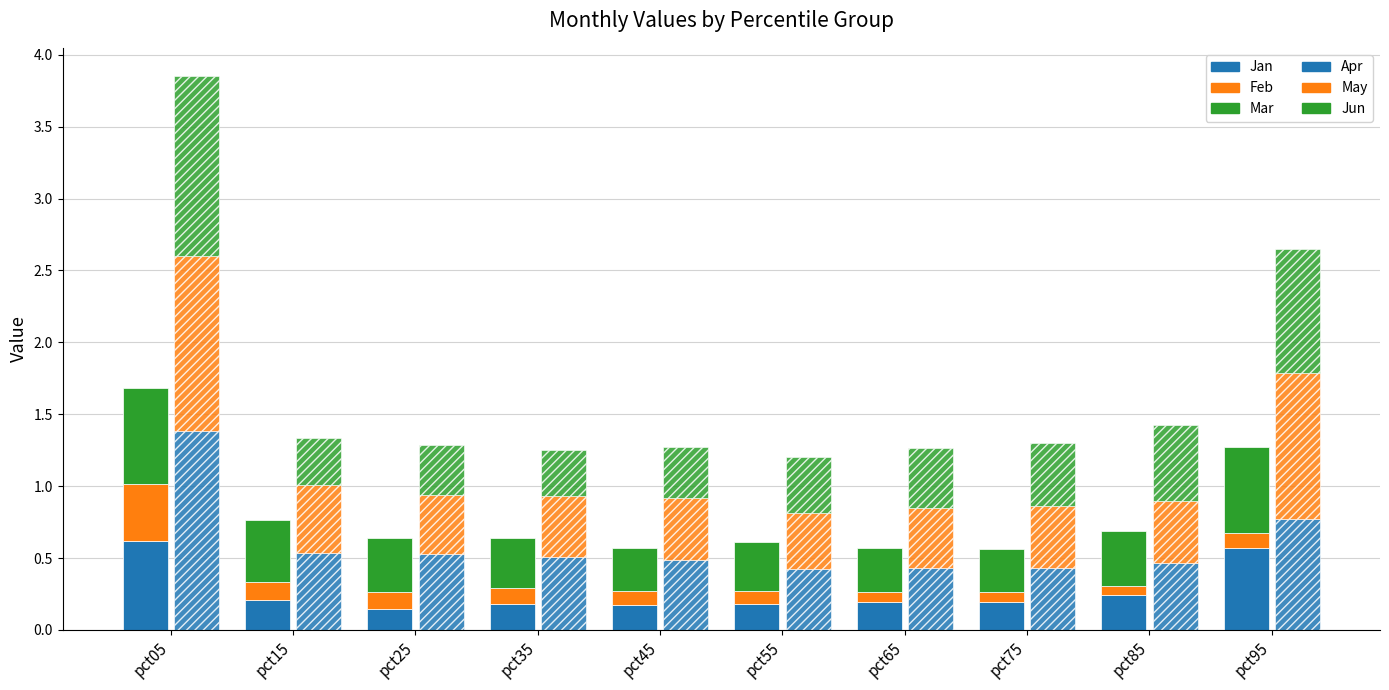

How many bars are there in each group?

6